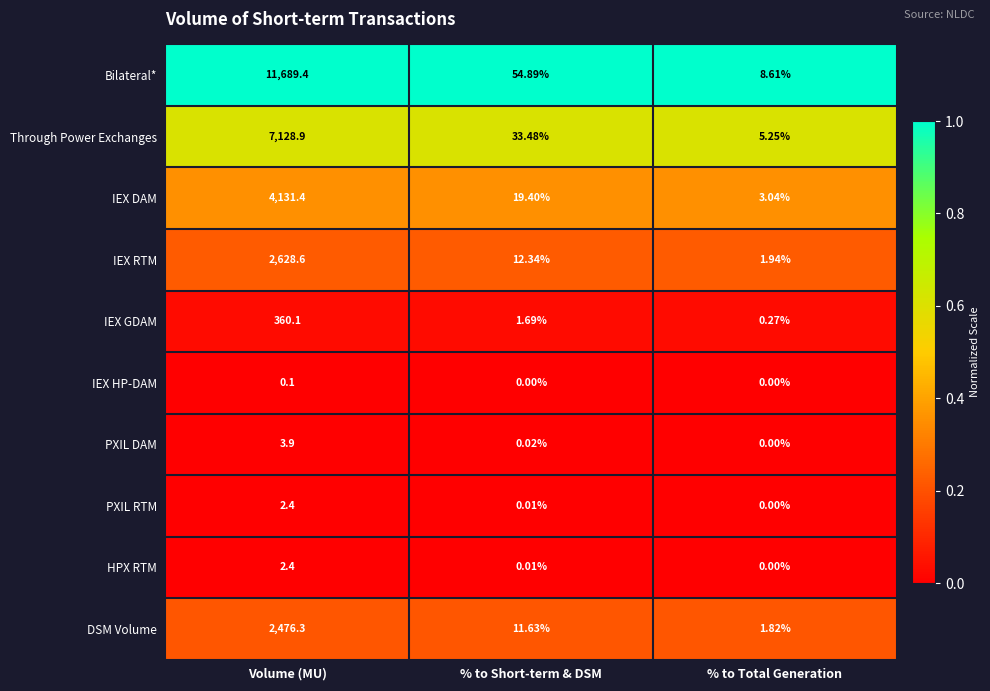

Which series has the largest range (max minus min)?

Bilateral*